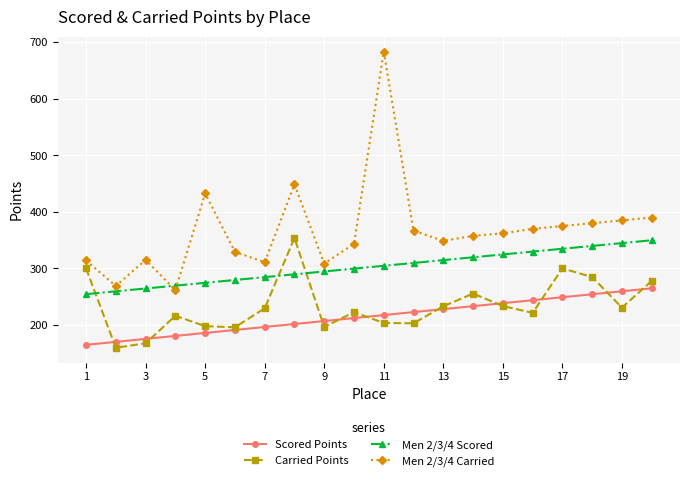

How many lines are shown in the chart?

4